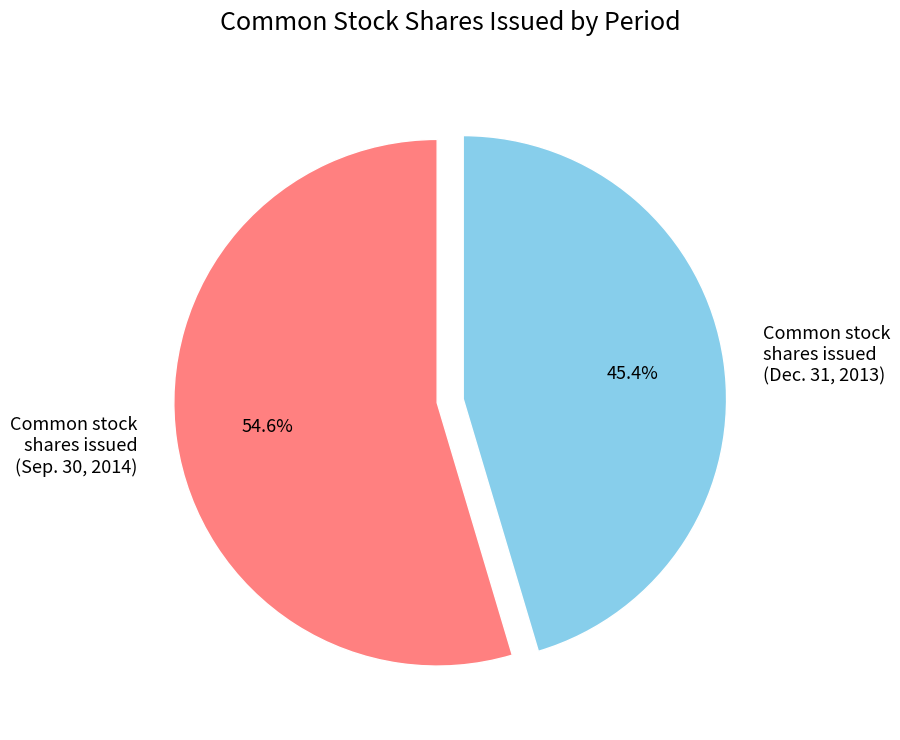

What is the smallest slice in the pie chart?

Common stock shares issued (Dec. 31, 2013)